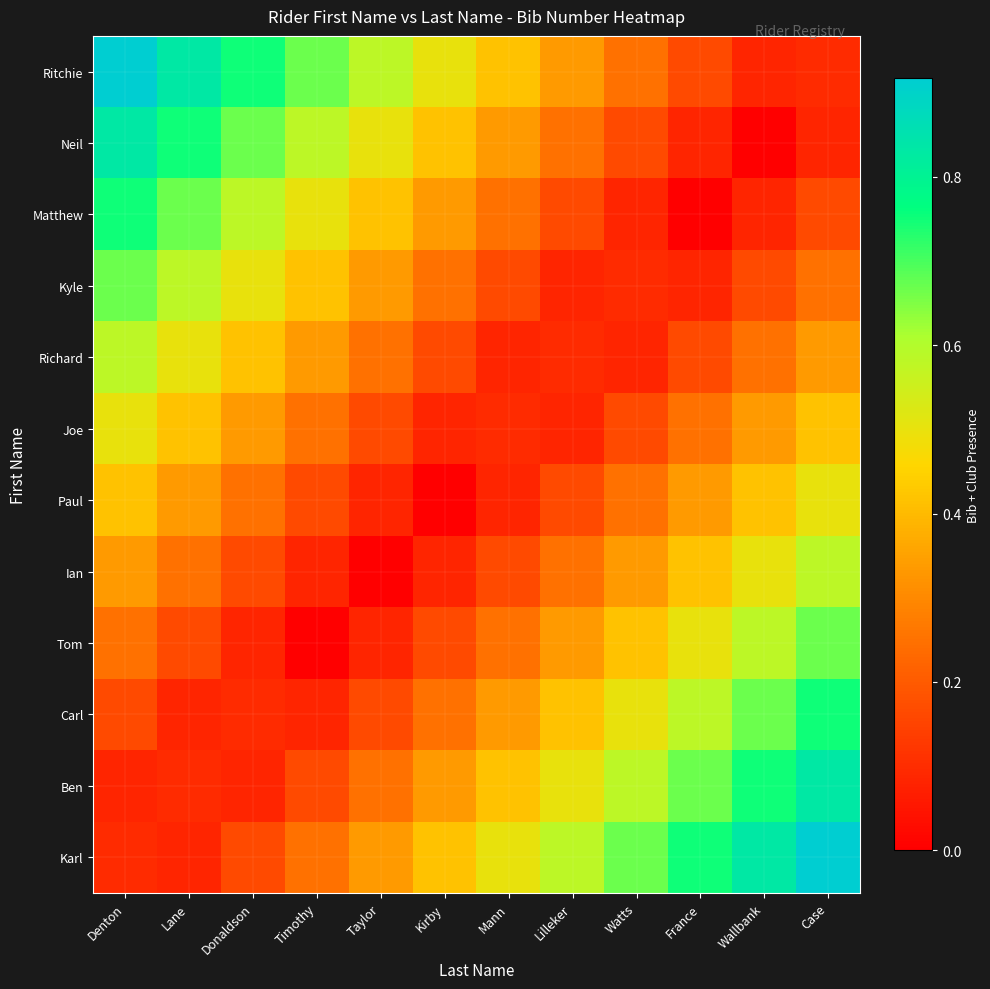

What is the difference between the highest and lowest values at France?

0.8